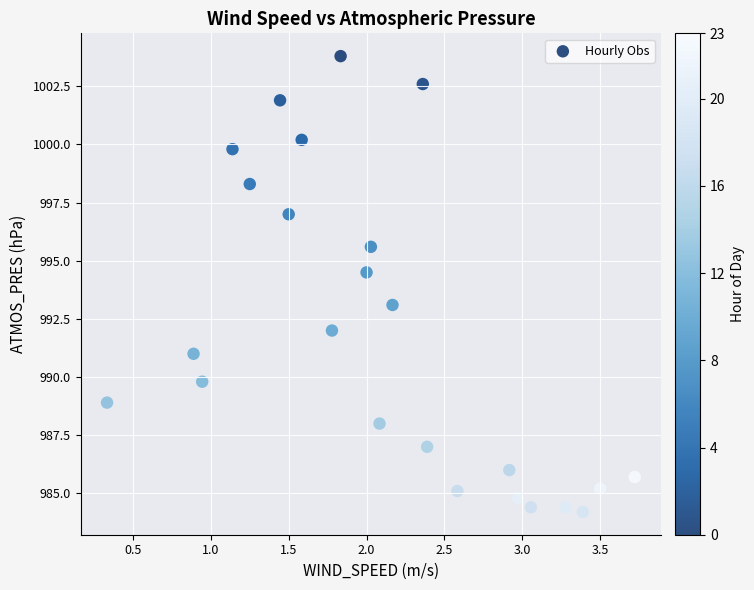

What is the range of X values (max minus min)?

3.4